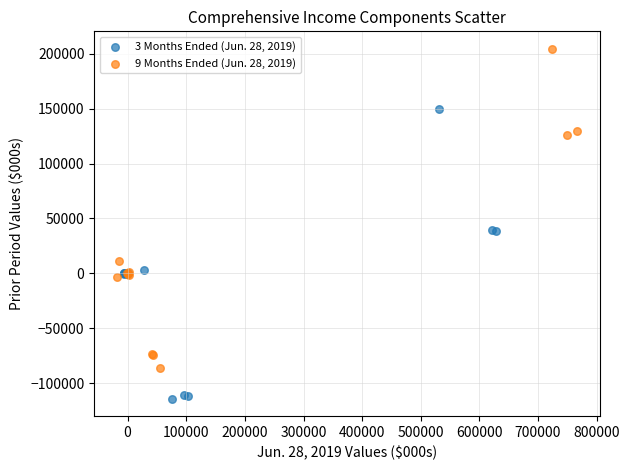

Which series reaches the maximum Y coordinate?

9 Months Ended (Jun. 28, 2019)